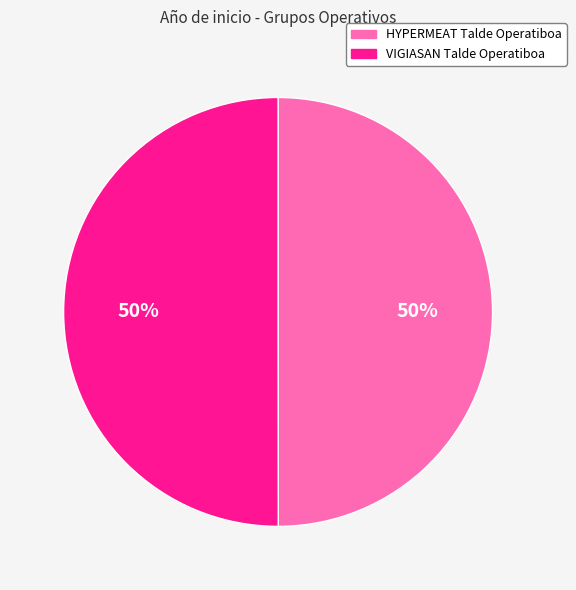

Count the number of slices in the pie.

2